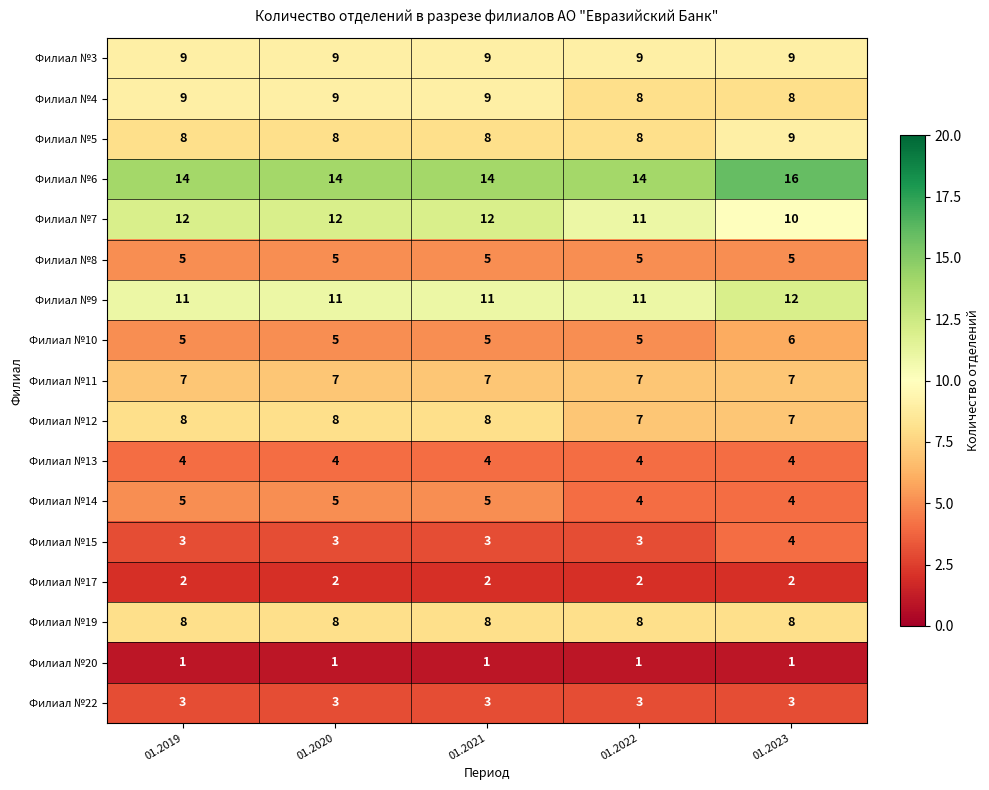

The Филиал №15 series shows 1 at 01.2021. True or false?

False